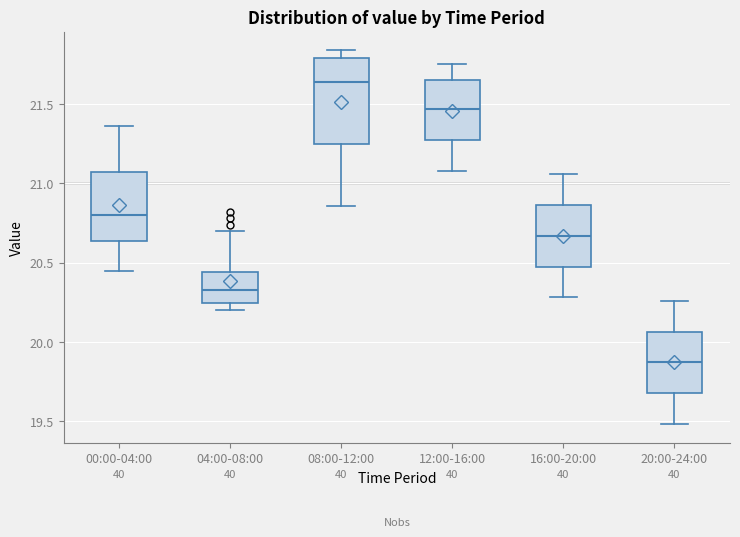

Where is the lower edge of the box for 04:00-08:00 on the y-axis? The values are not printed on the chart, so give them approximately, as read against the axis.

20.25